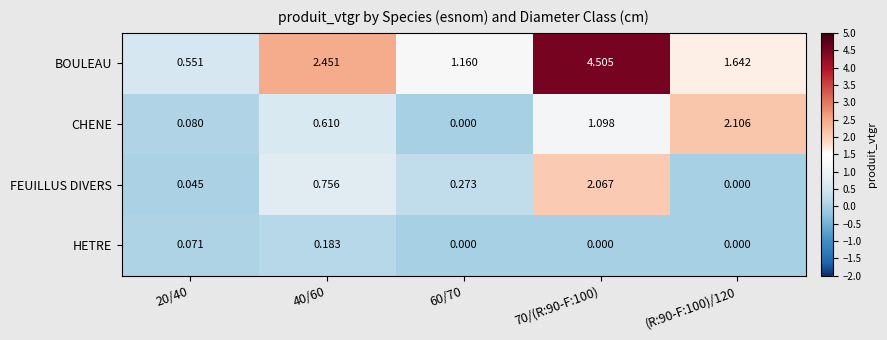

How many data points does each series have?

5